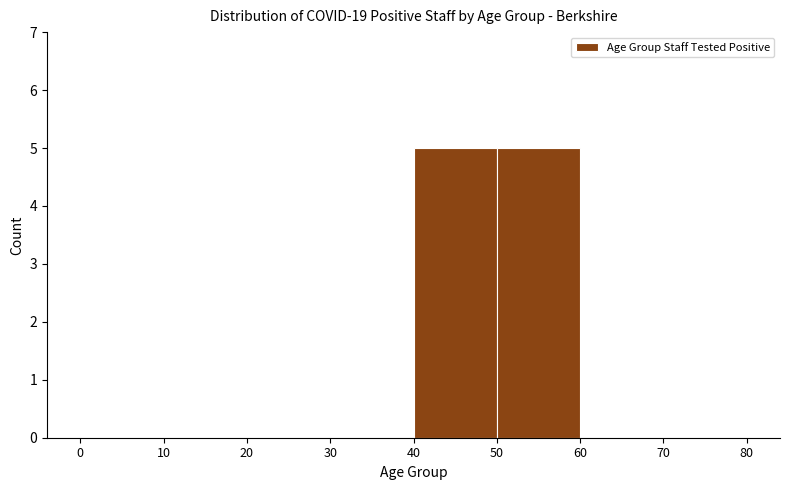

Reading left to right, list every bar in this chart as the range it spans on the x-axis followed by its height. The values are not printed on the chart, so give them approximately, as read against the axis.

0 to 10: 0
10 to 20: 0
20 to 30: 0
30 to 40: 0
40 to 50: 5
50 to 60: 5
60 to 70: 0
70 to 80: 0